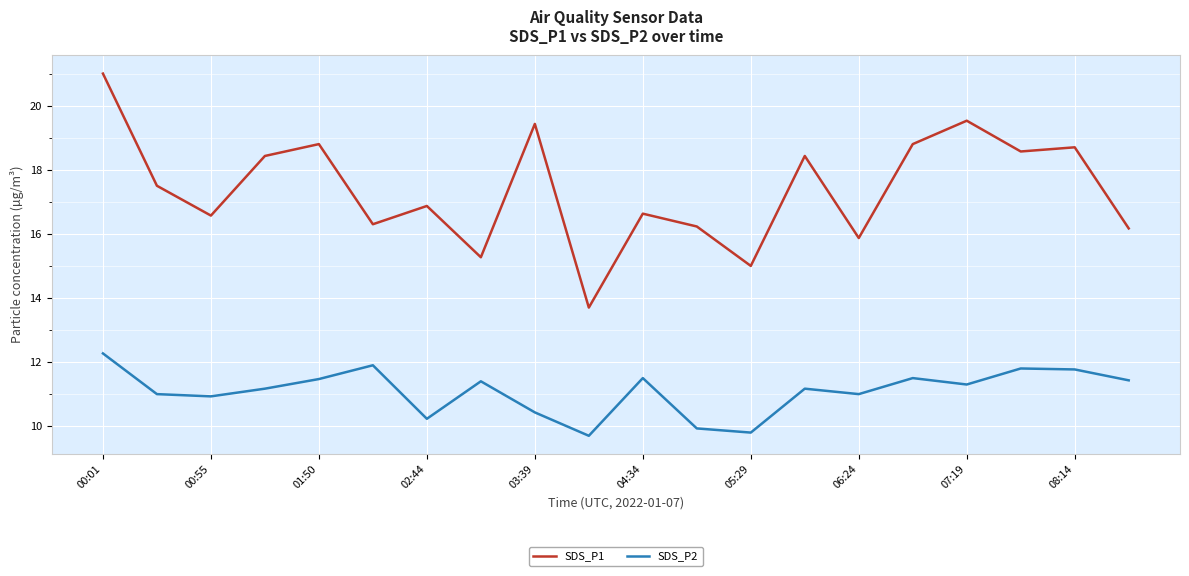

How many values in the SDS_P1 series are below 17?

10